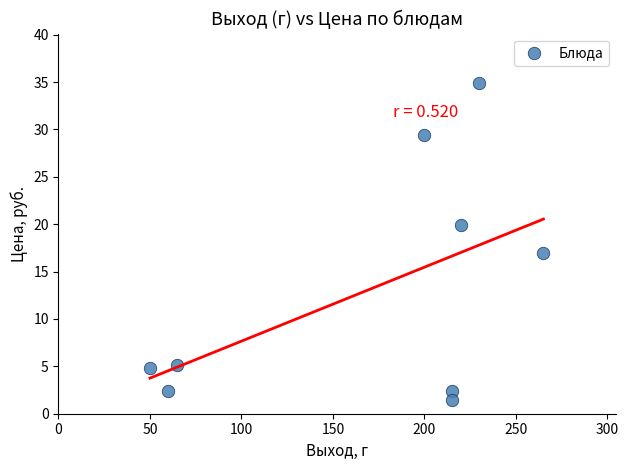

What is the average X value?

168.9